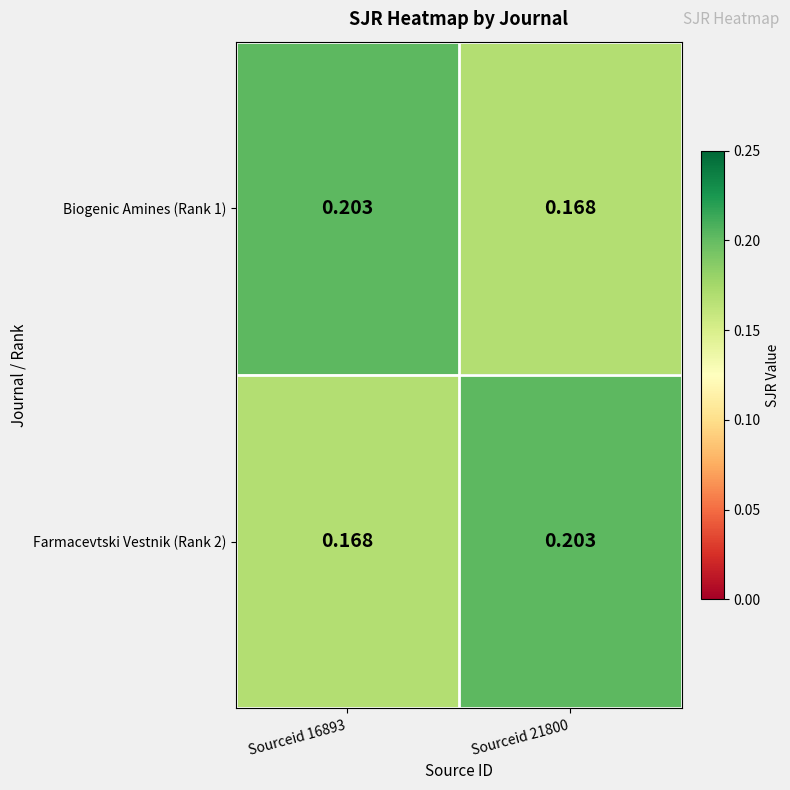

Is the value of Biogenic Amines (Rank 1) at Sourceid 16893 greater than the value of Farmacevtski Vestnik (Rank 2) at Sourceid 16893?

Yes